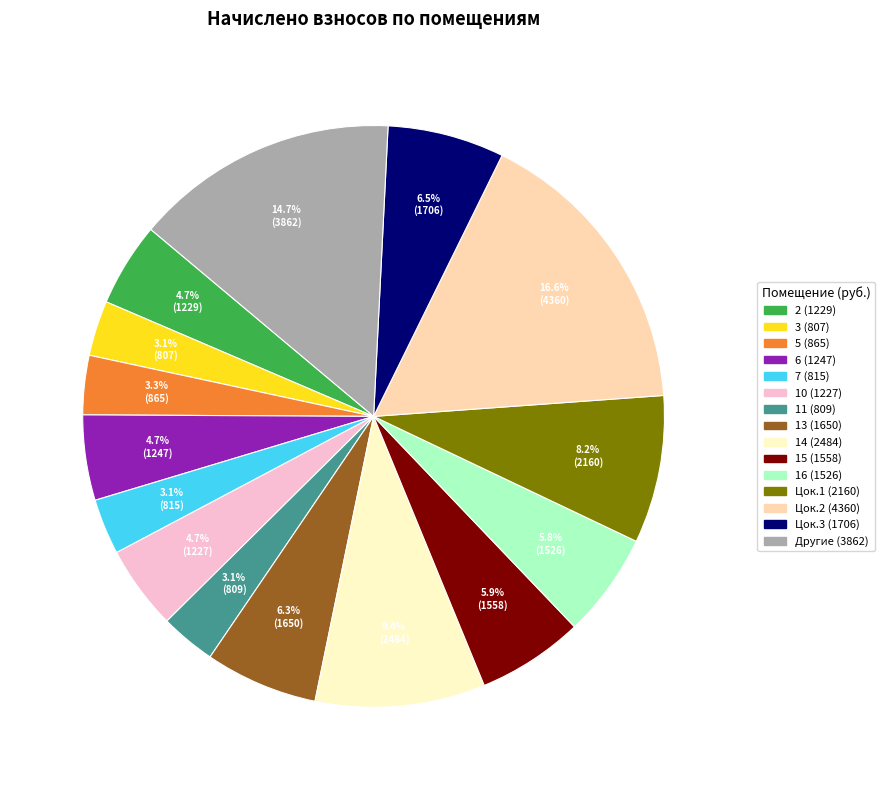

Which category has the biggest portion of the pie?

Цок.2